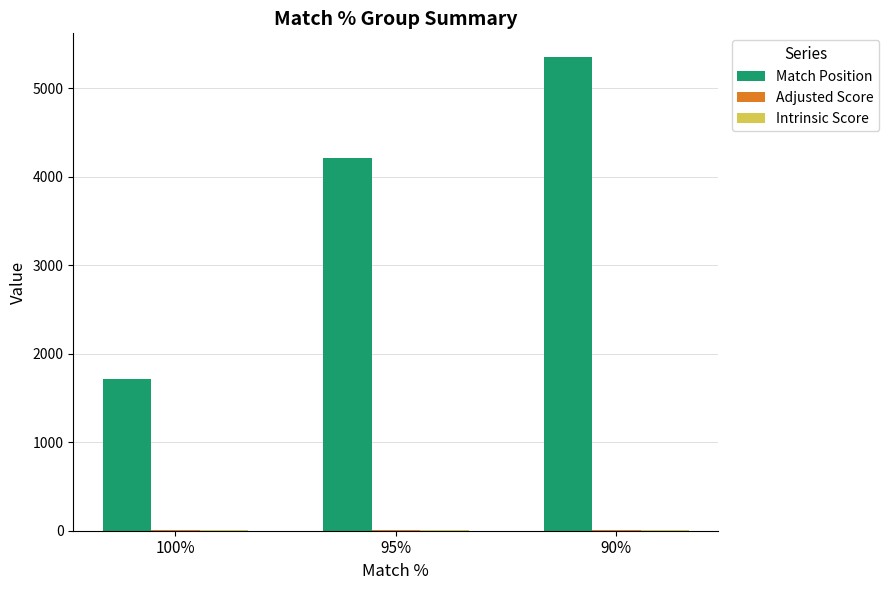

Between 100% and 95%, which series saw the biggest shift?

Match Position